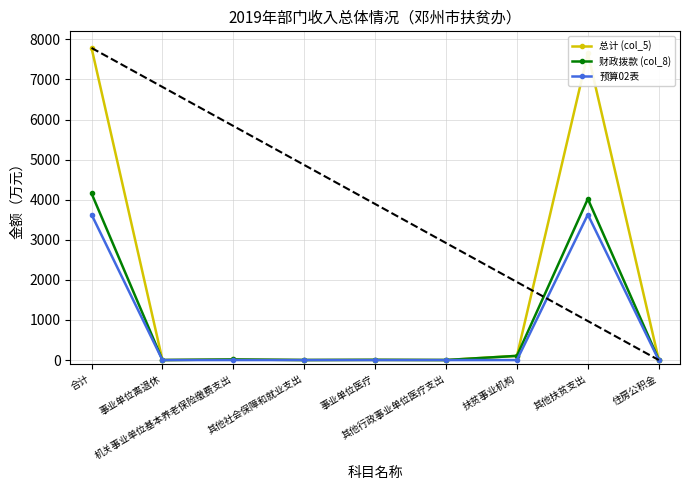

Which series has the largest total across all categories?

总计 (col_5)